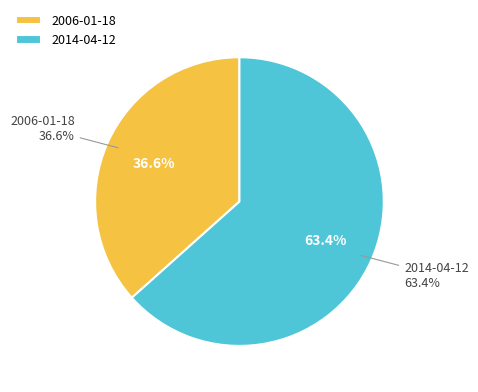

To the nearest percent, what is the difference between the 2006-01-18 and 2014-04-12 slice percentages?

27%